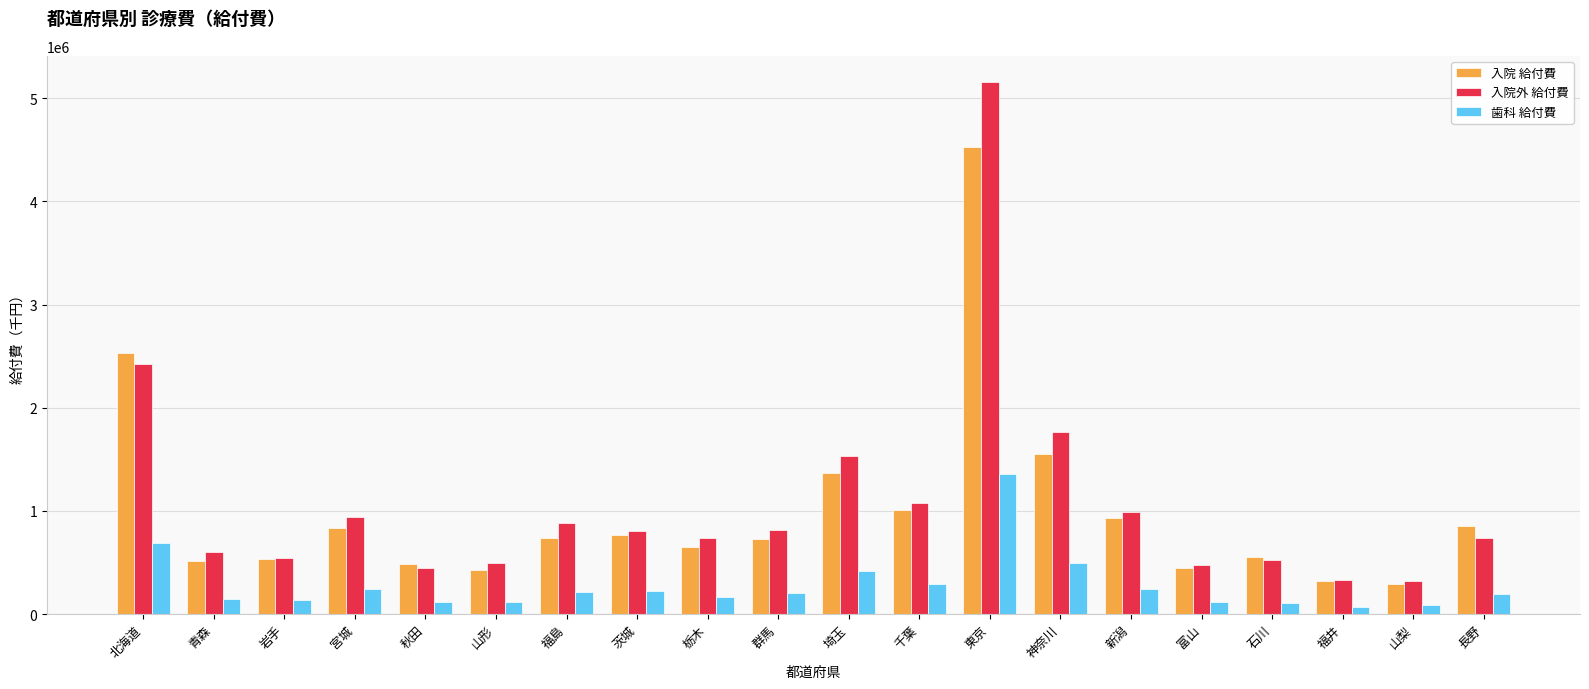

List the series in order of their peak value, highest first.

入院外 給付費, 入院 給付費, 歯科 給付費